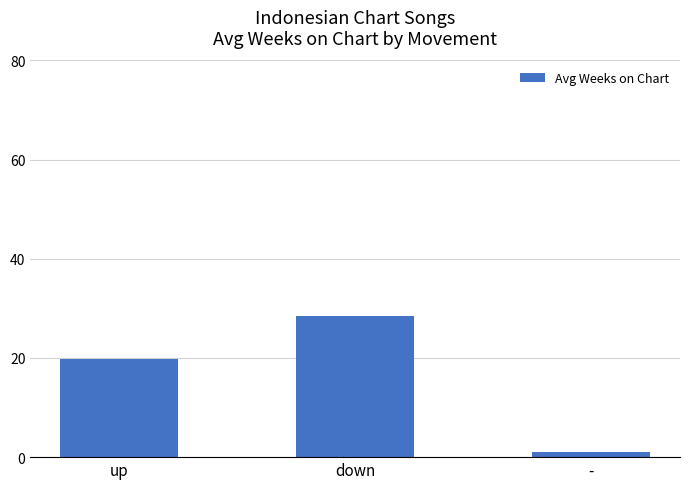

List the labels in order of value, smallest first.

-, up, down